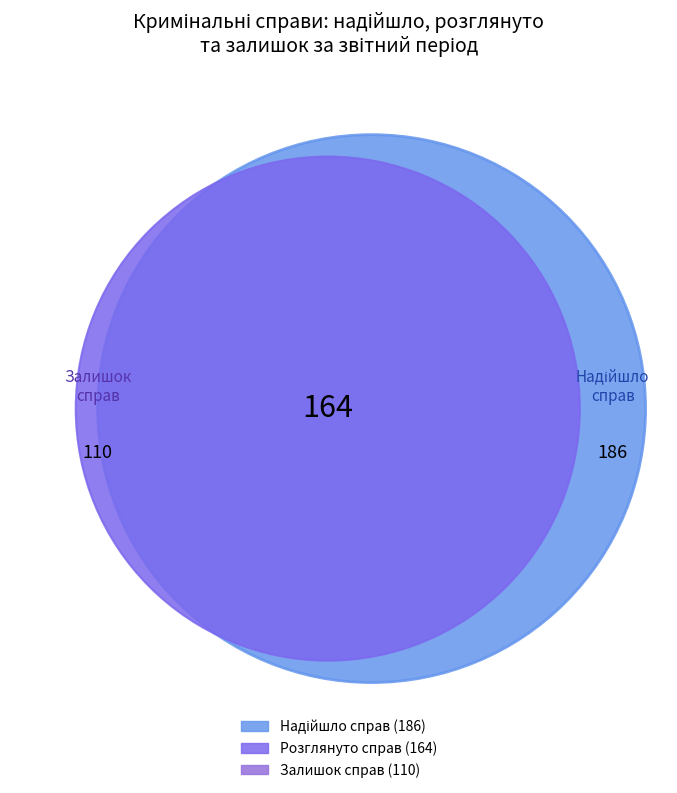

How many segments does this pie chart have?

3